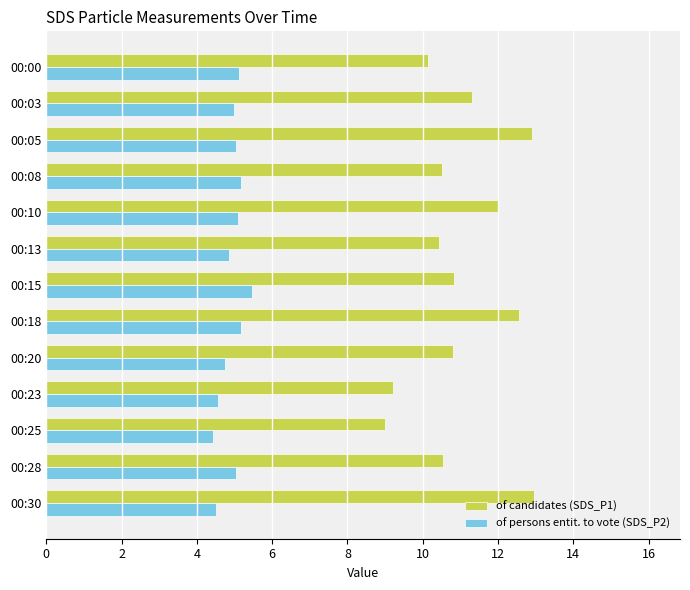

Which series has the largest range (max minus min)?

of candidates (SDS_P1)